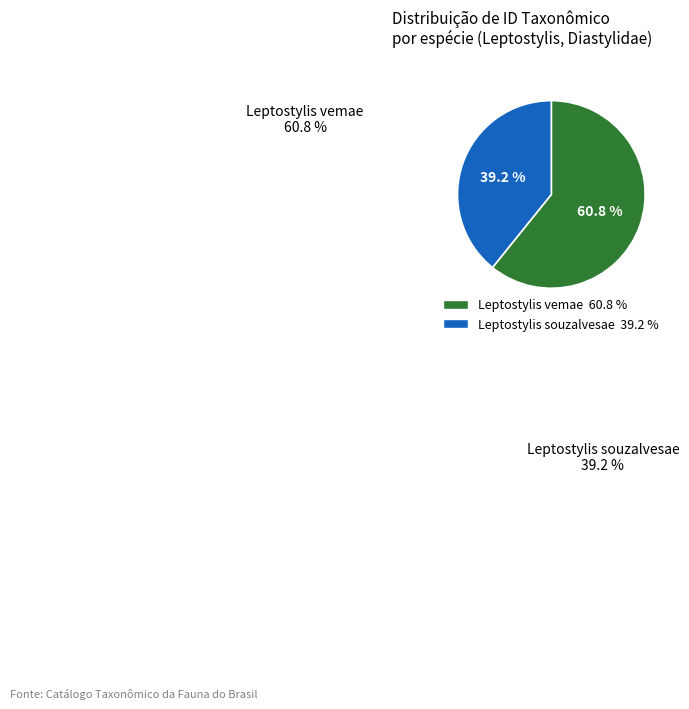

Is it true that Leptostylis souzalvesae (114934) is 50% of the pie?

False